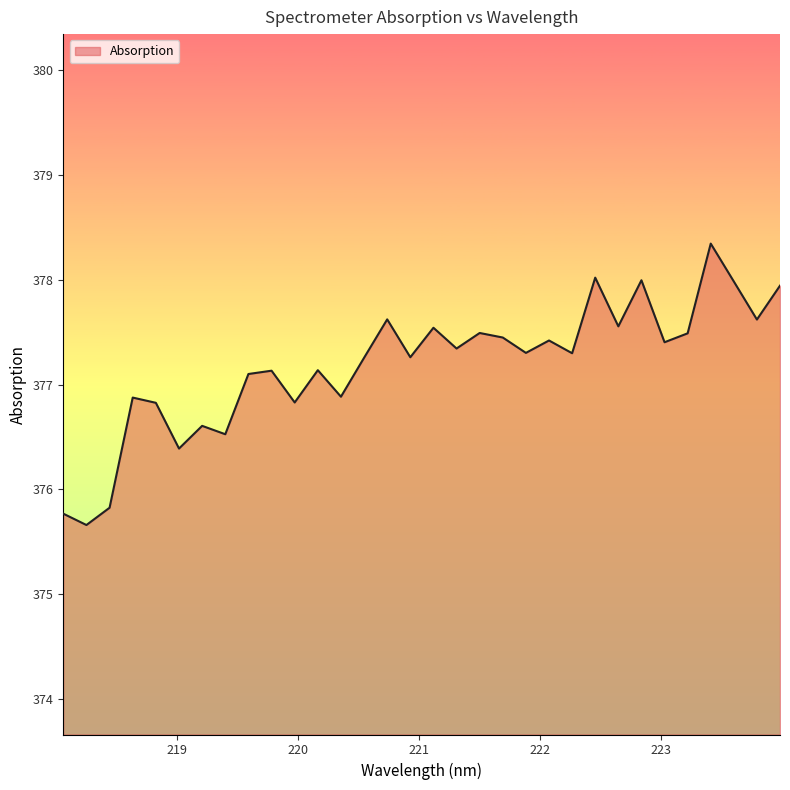

What is the difference between the maximum and minimum values?

2.7